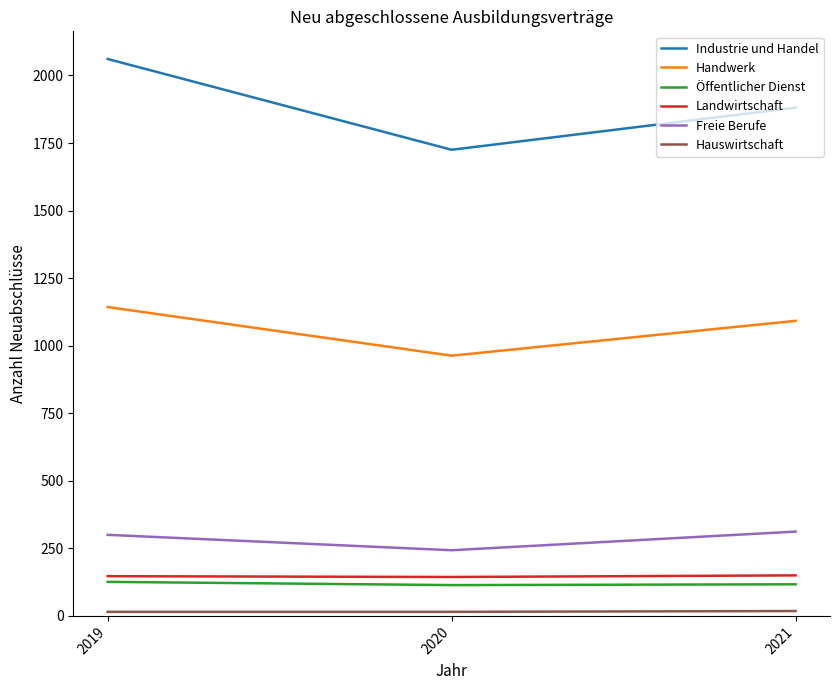

Where is Handwerk nearest to the value 1053?

2021